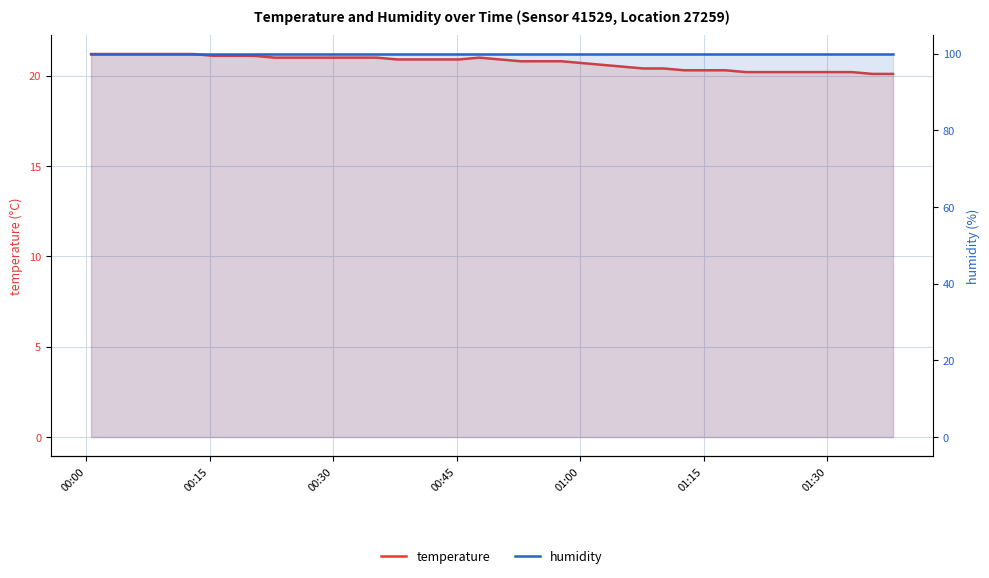

List the series in order of their overall mean, highest first.

humidity, temperature